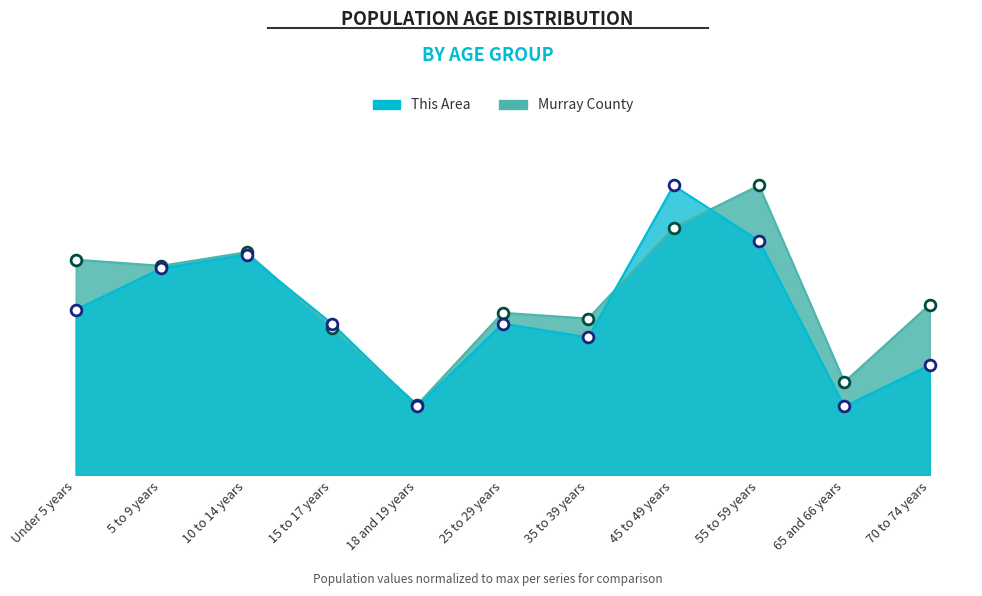

At how many categories does at least one series exceed 90?

2